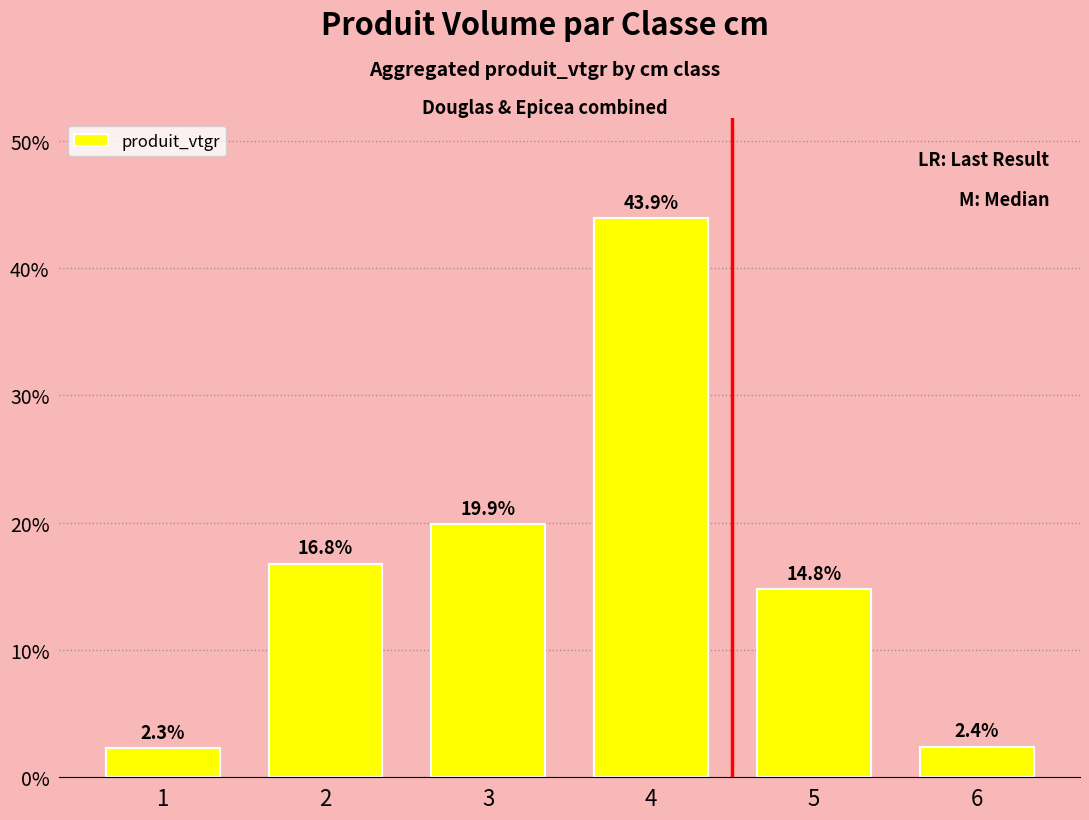

What is the ratio of the value at 5 to the value at 4?

0.3